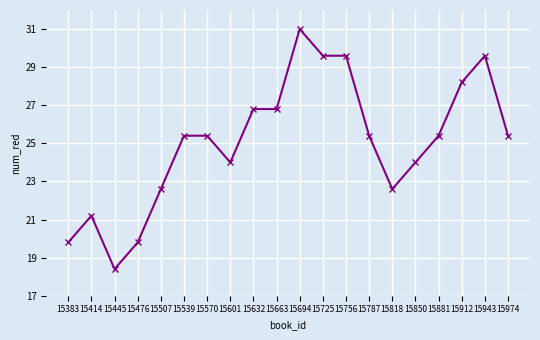

What is the change in value from 15601 to 15881?

+1.4